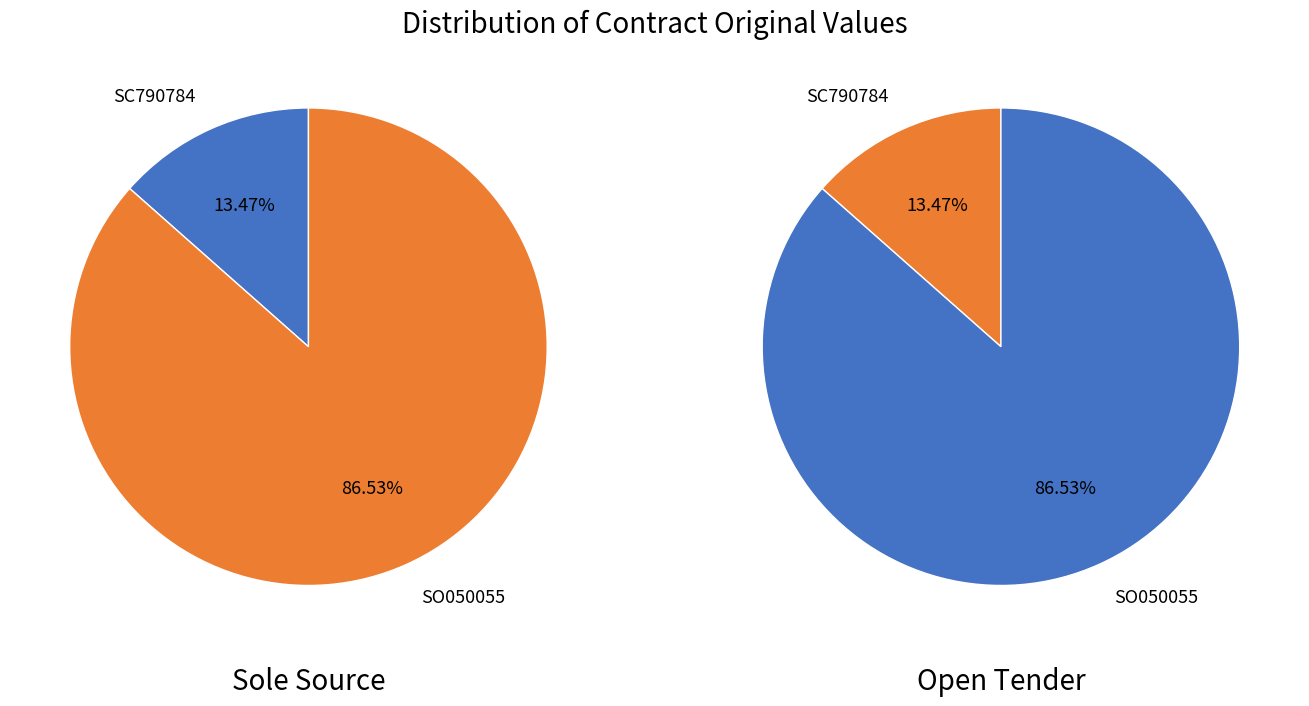

Is it true that SO050055 is 87% of the pie?

True